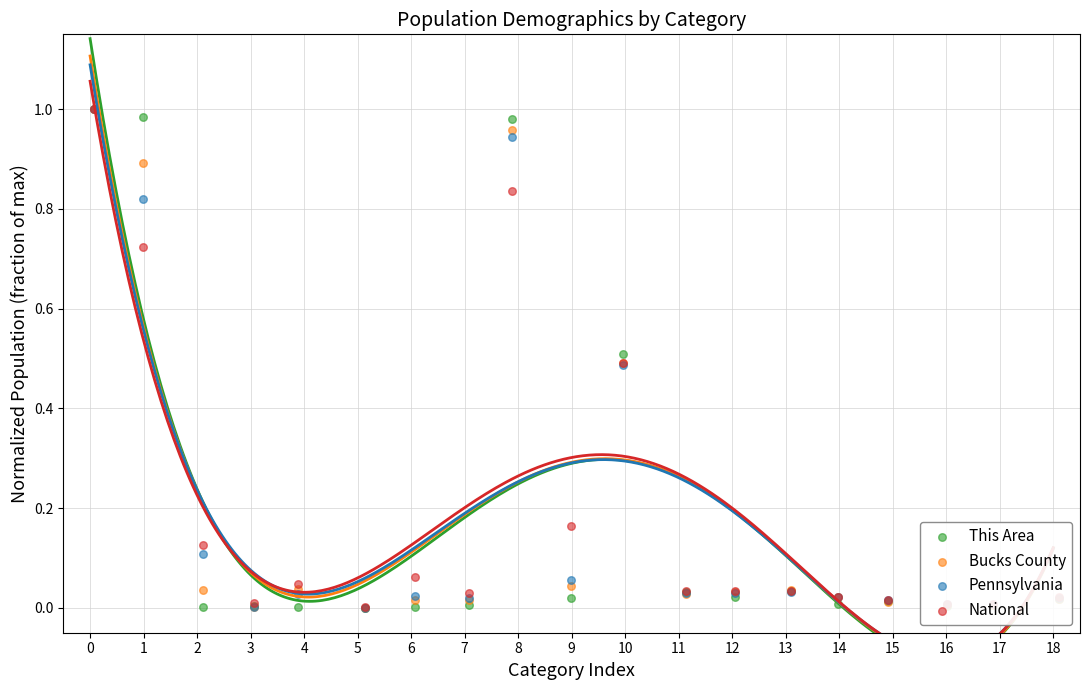

What is the total value across all series at 11?

0.1